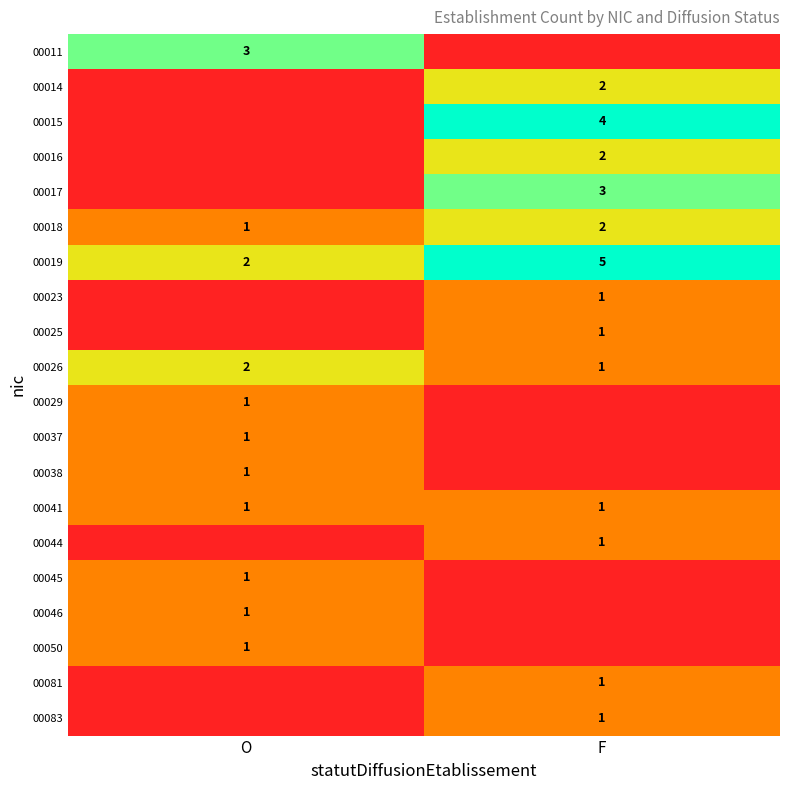

The value of 00041 at F is 1. True or false?

True